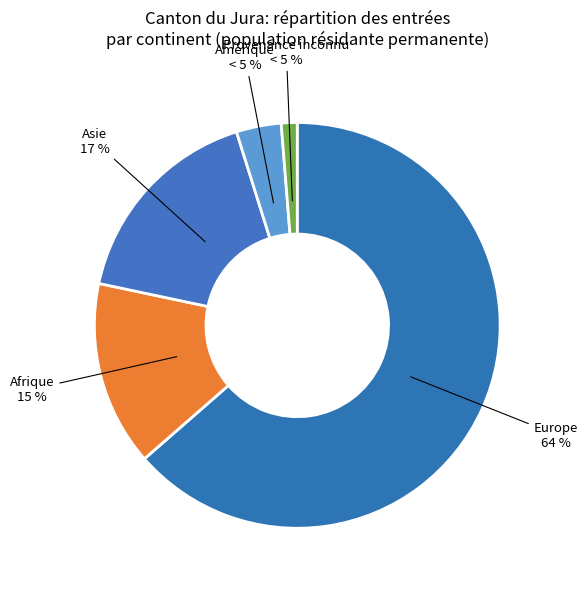

True or false: Amérique accounts for 4% of the total.

True